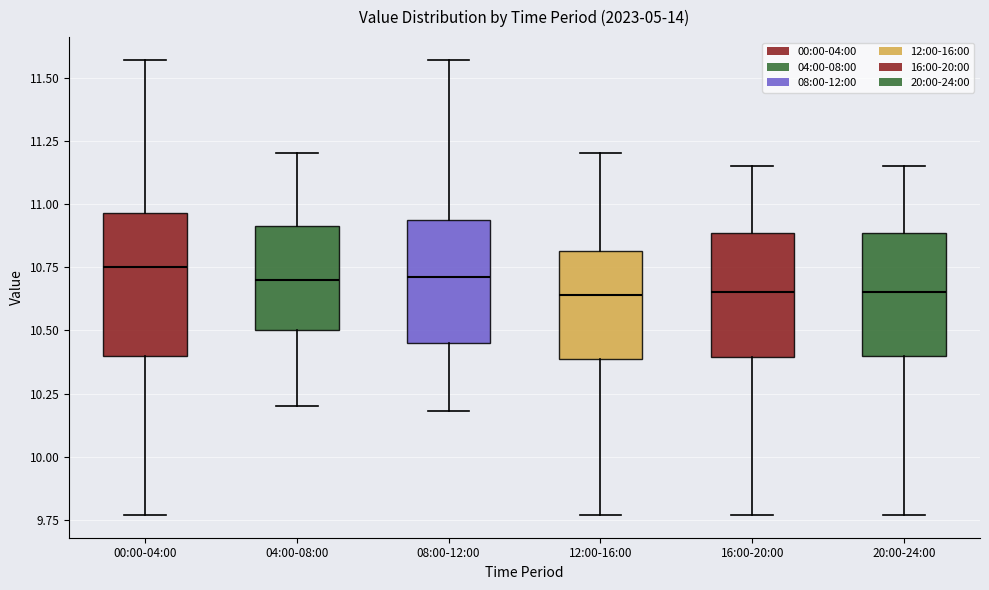

Reading left to right, read every box against the y-axis: the position of its median line, the range the box covers, and the ends of its whiskers. The values are not printed on the chart, so give them approximately, as read against the axis.

00:00-04:00: median 10.75, box 10.40 to 10.95, whiskers 9.75 to 11.55
04:00-08:00: median 10.70, box 10.50 to 10.90, whiskers 10.20 to 11.20
08:00-12:00: median 10.70, box 10.45 to 10.95, whiskers 10.20 to 11.55
12:00-16:00: median 10.65, box 10.40 to 10.80, whiskers 9.75 to 11.20
16:00-20:00: median 10.65, box 10.40 to 10.90, whiskers 9.75 to 11.15
20:00-24:00: median 10.65, box 10.40 to 10.90, whiskers 9.75 to 11.15